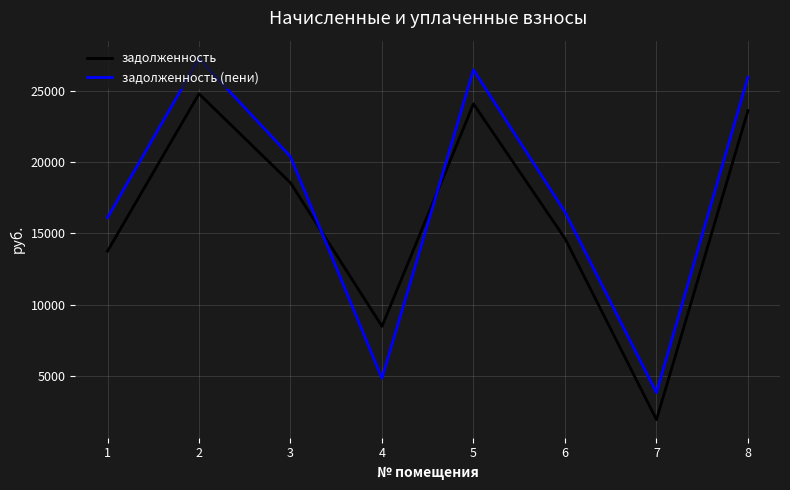

Reading right to left, transcribe all the data shown in this chart.

задолженность: 23612.2	1928.9	14641.2	24083.5	8474.9	18543.8	24790.8	13751.3
задолженность (пени): 25956.1	3824.3	16505.4	26474.2	4836.0	20384.6	27251.7	16099.1